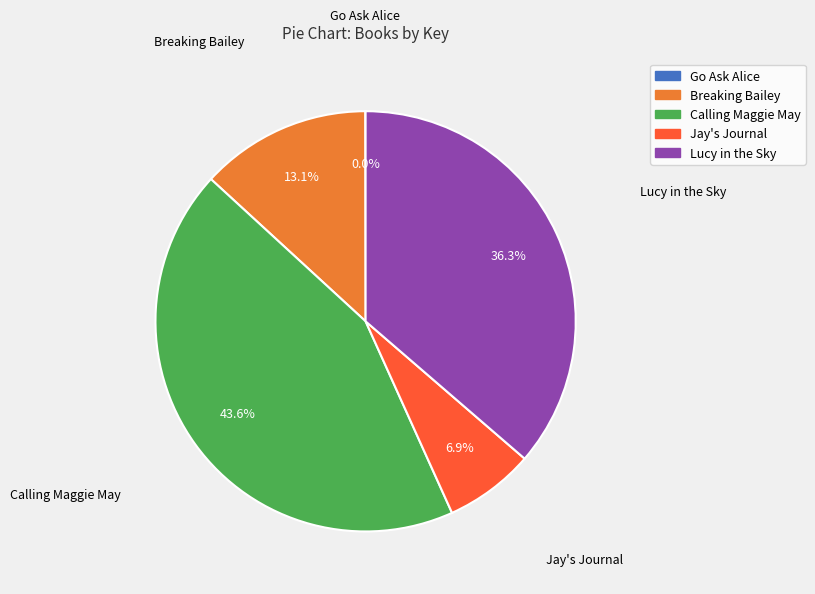

Does Lucy in the Sky represent more than half of the total?

No